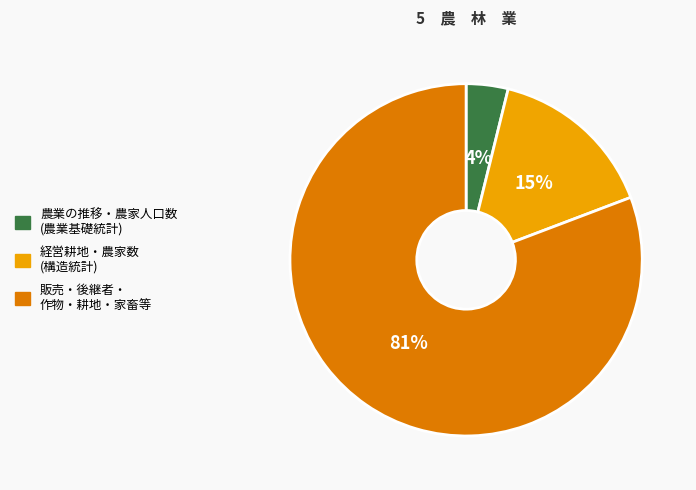

How many segments does this pie chart have?

3